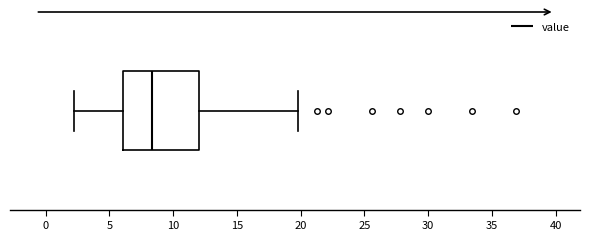

Read this box plot against the x-axis: the position of the median line, the range covered by the box, and the ends of both whiskers. The values are not printed on the chart, so give them approximately, as read against the axis.

median 8.5, box 6.0 to 12.0, whiskers 2.0 to 20.0